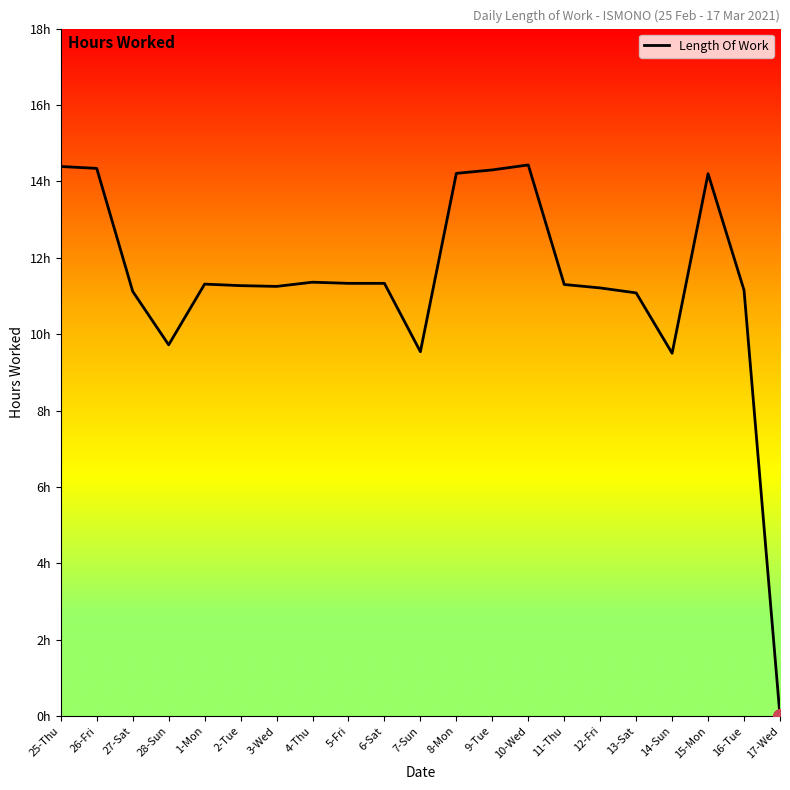

Does the chart display data point markers on the line(s)?

No